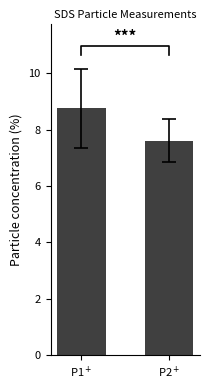

What is the smallest value displayed?

7.6